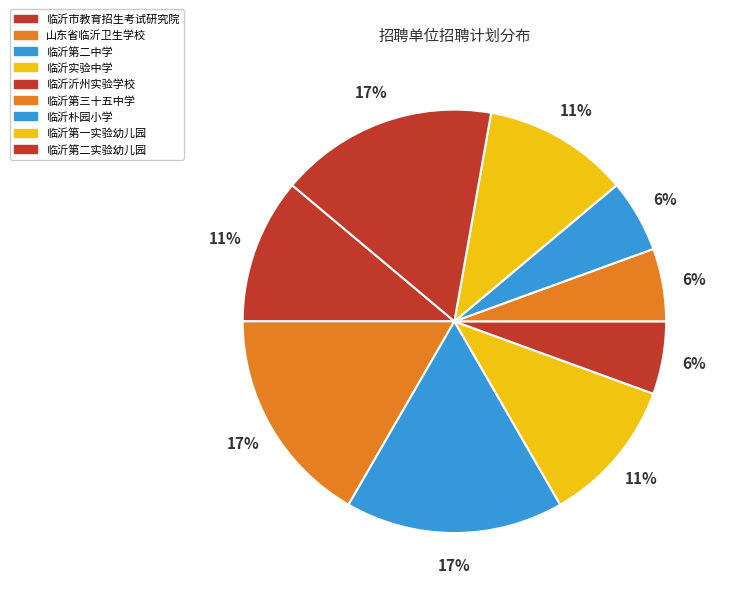

How many slices are in this pie chart?

9